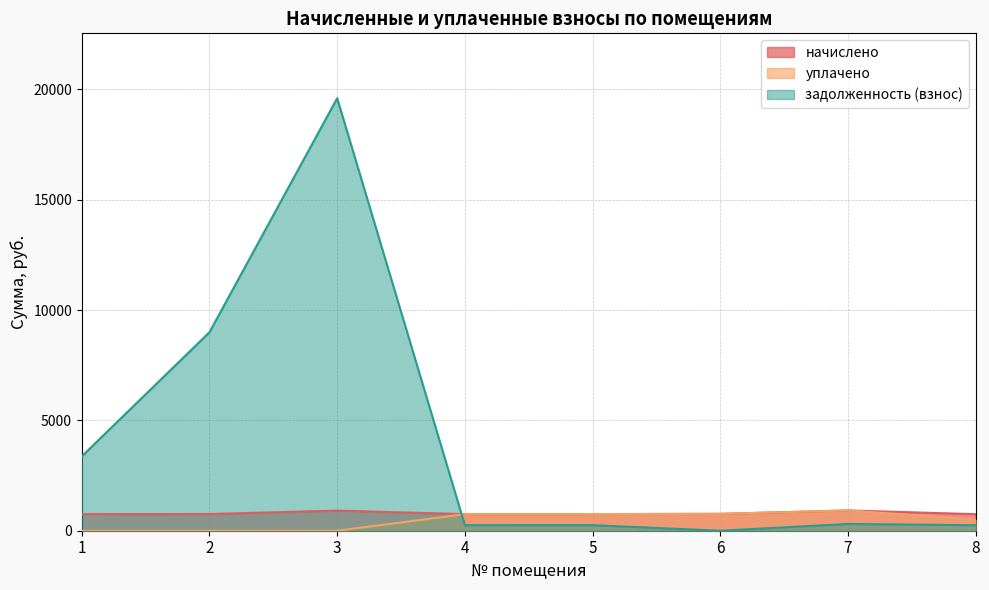

After their last crossing, which series has the higher values: начислено or задолженность (взнос)?

начислено